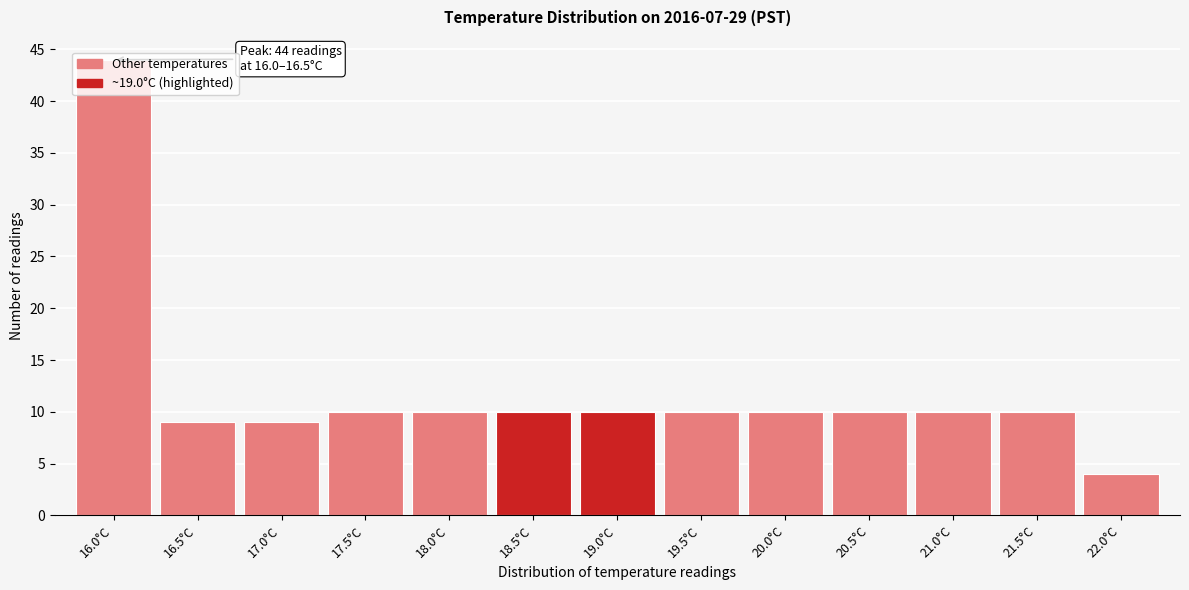

What is the sum of the values at 21.0°C and 20.0°C?

20